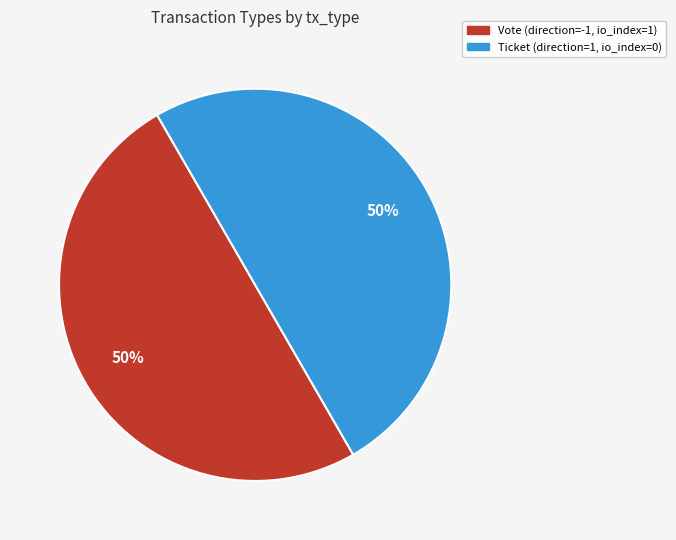

True or false: Ticket accounts for 59% of the total.

False